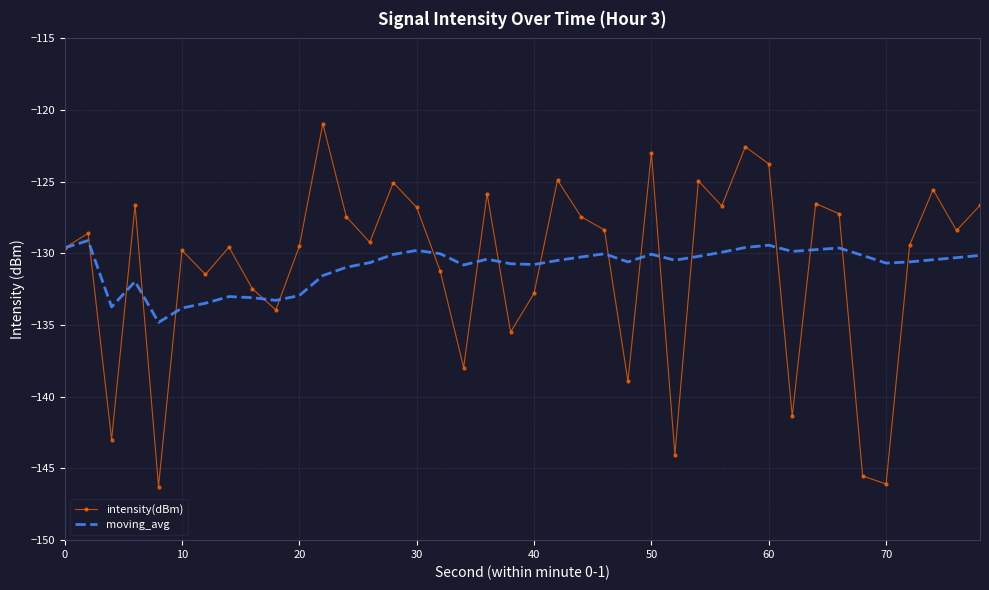

List the series in order of their peak value, highest first.

intensity(dBm), moving_avg